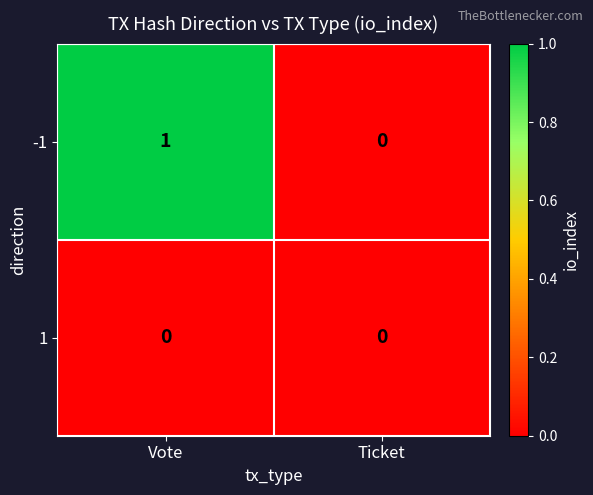

Which series has the largest range (max minus min)?

-1